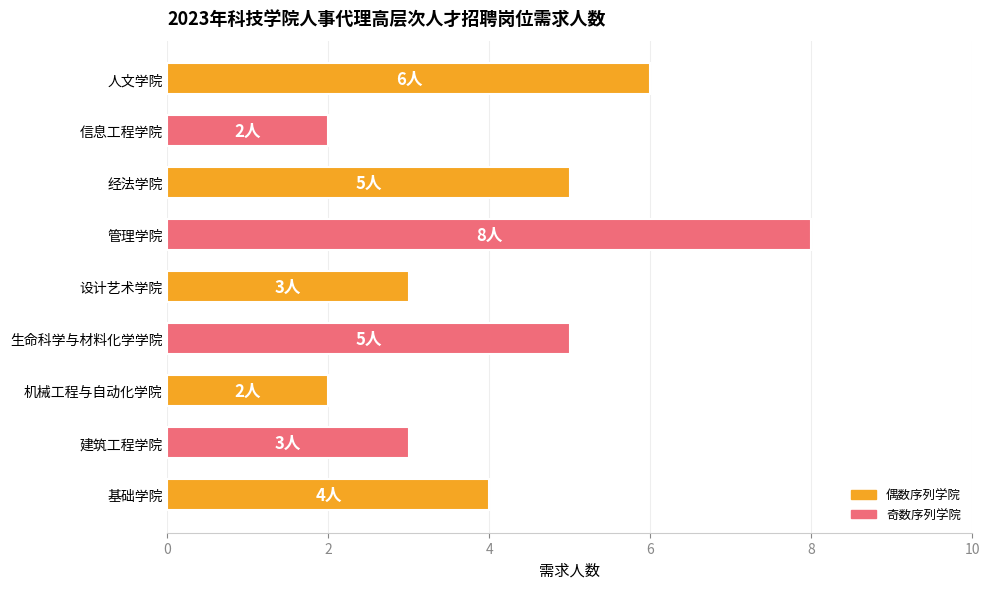

Reading top to bottom, what are all the values shown in this chart?

人文学院=6	信息工程学院=2	经法学院=5	管理学院=8	设计艺术学院=3	生命科学与材料化学学院=5	机械工程与自动化学院=2	建筑工程学院=3	基础学院=4